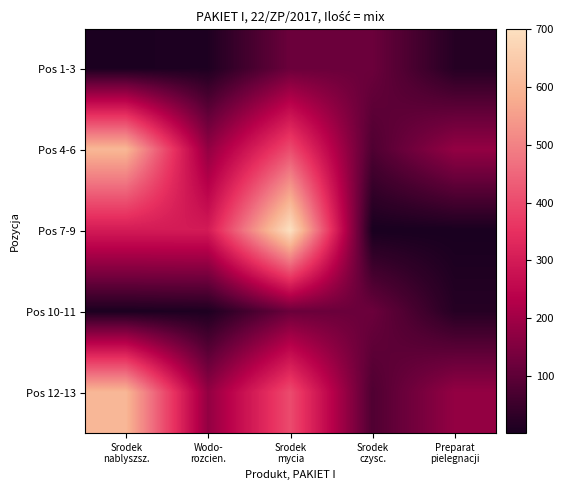

What is the total value across all series at Srodek
mycia?

1740